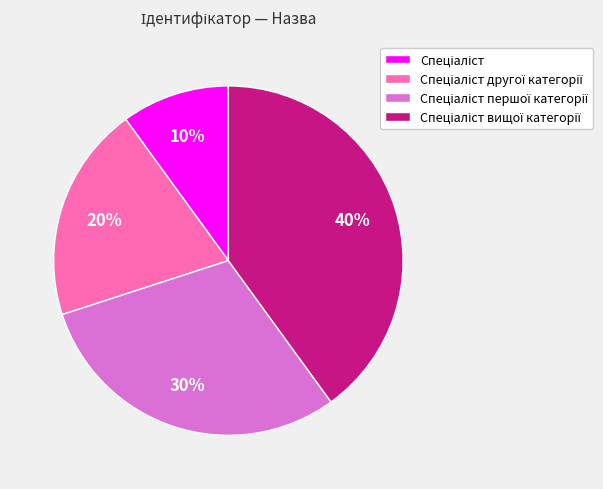

To the nearest percent, what is the average slice percentage?

25%